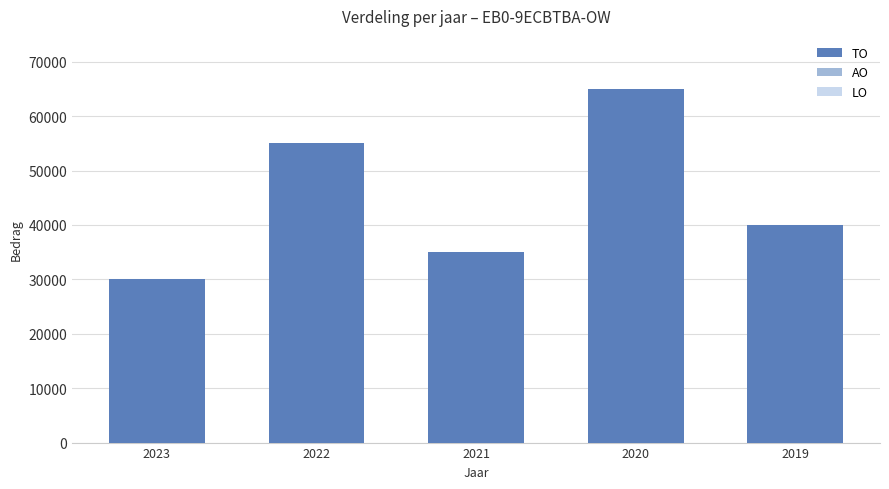

Does the chart contain any negative values?

No